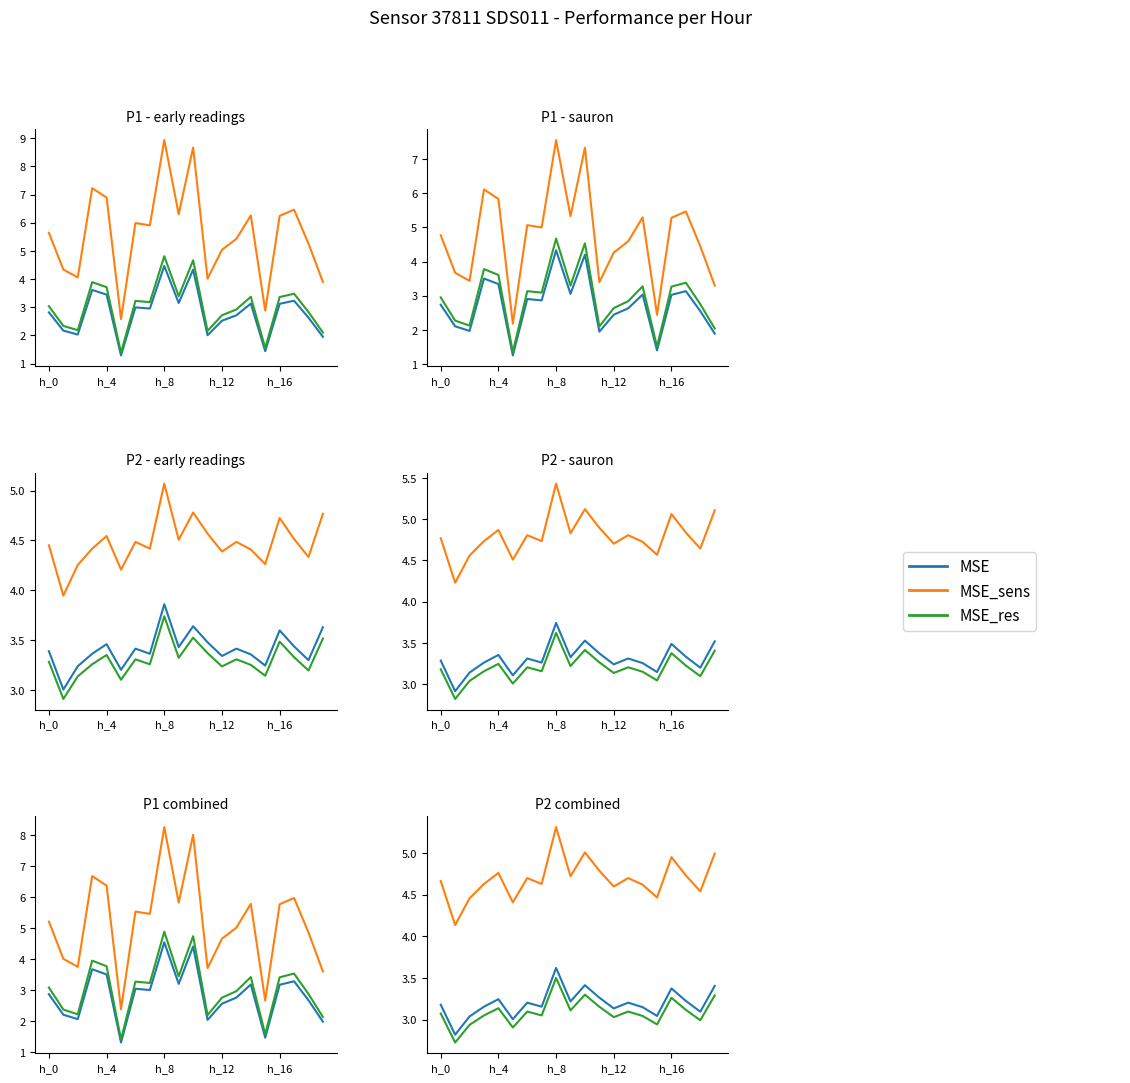

List the series in order of their peak value, lowest first.

MSE_res, MSE, MSE_sens